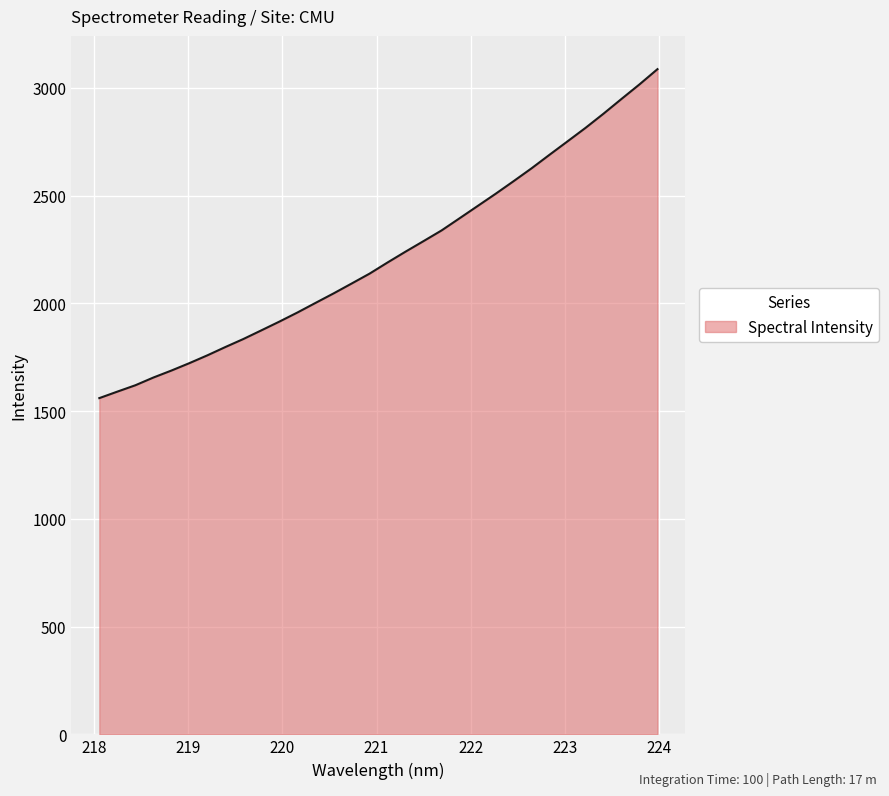

What is the maximum value shown in the chart?

3086.7